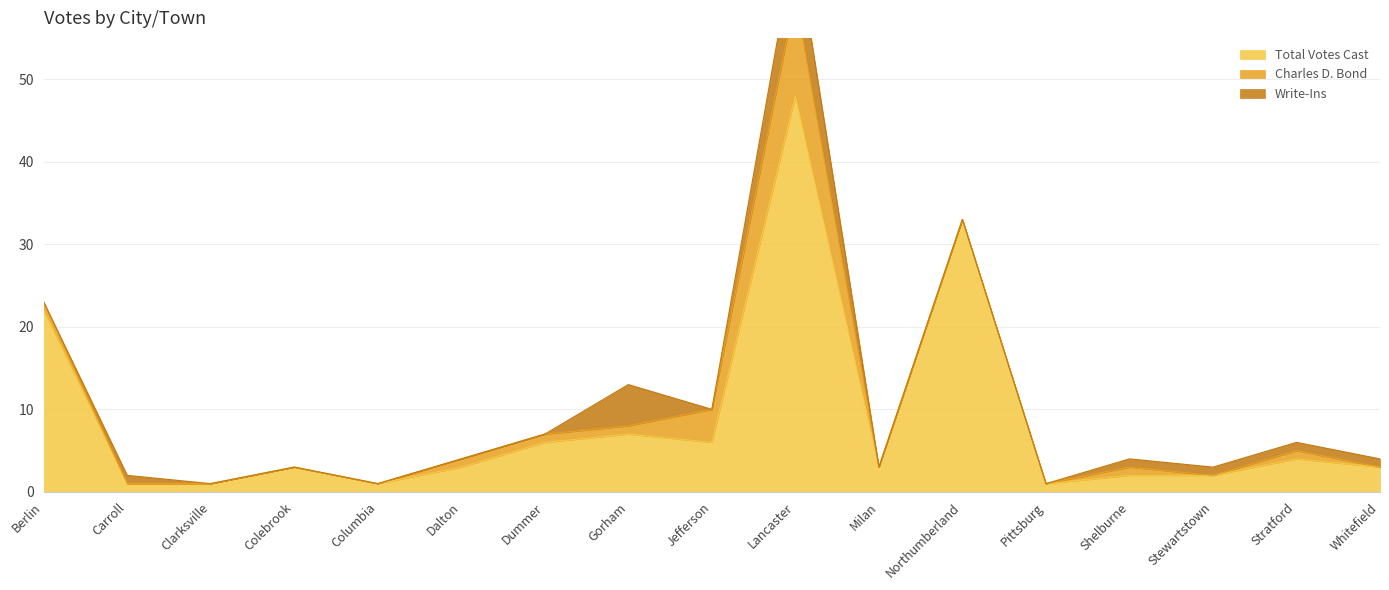

Reading left to right, list all the values displayed in this chart.

Total Votes Cast: 22	1	1	3	1	3	6	7	6	48	3	33	1	2	2	4	3
Charles D. Bond: 1	0	0	0	0	1	1	1	4	12	0	0	0	1	0	1	0
Write-Ins: 0	1	0	0	0	0	0	5	0	7	0	0	0	1	1	1	1